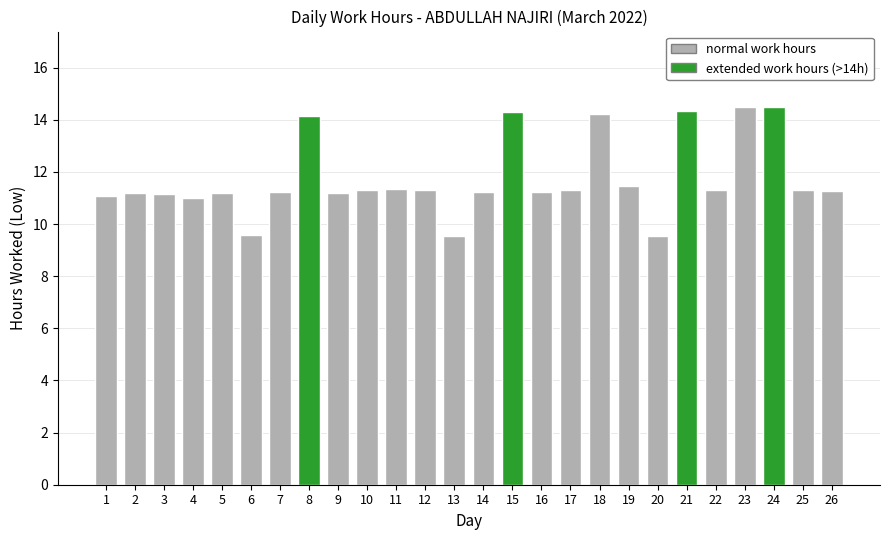

The value at 11 is 15.4. True or false?

False